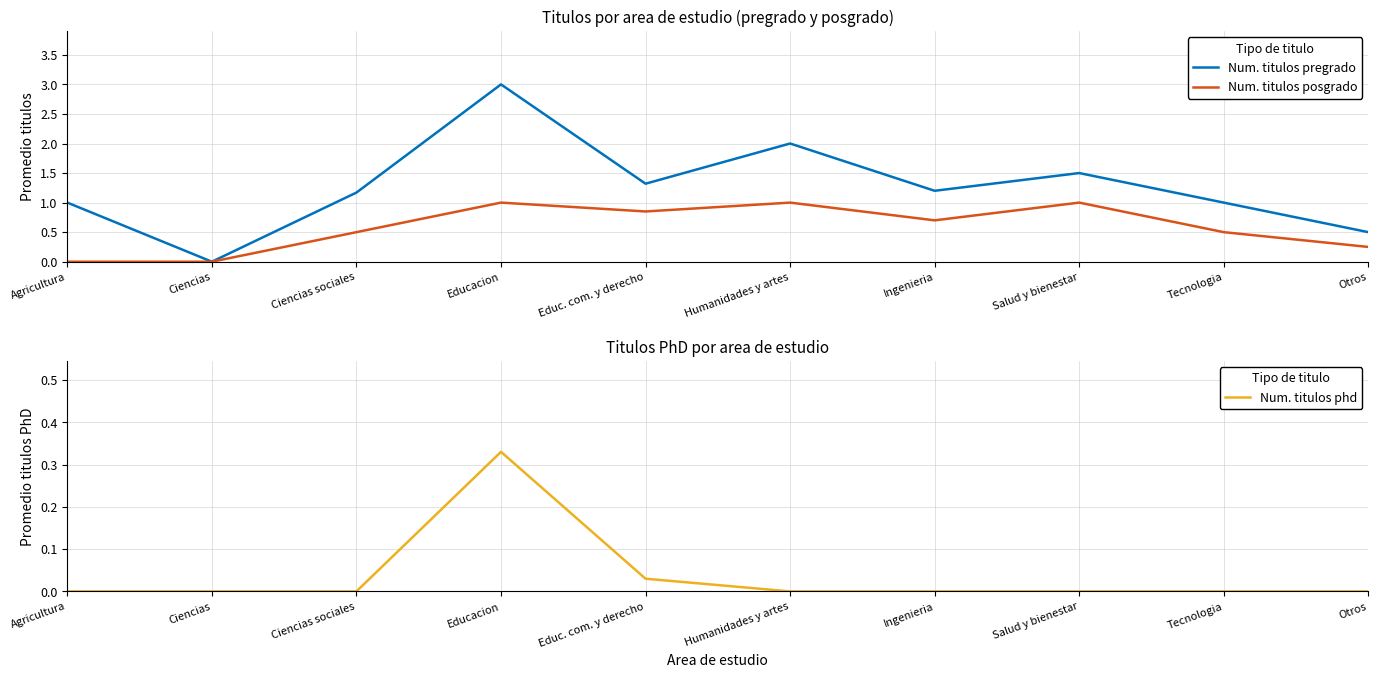

The Num. titulos pregrado series shows 1.0 at Agricultura. True or false?

True